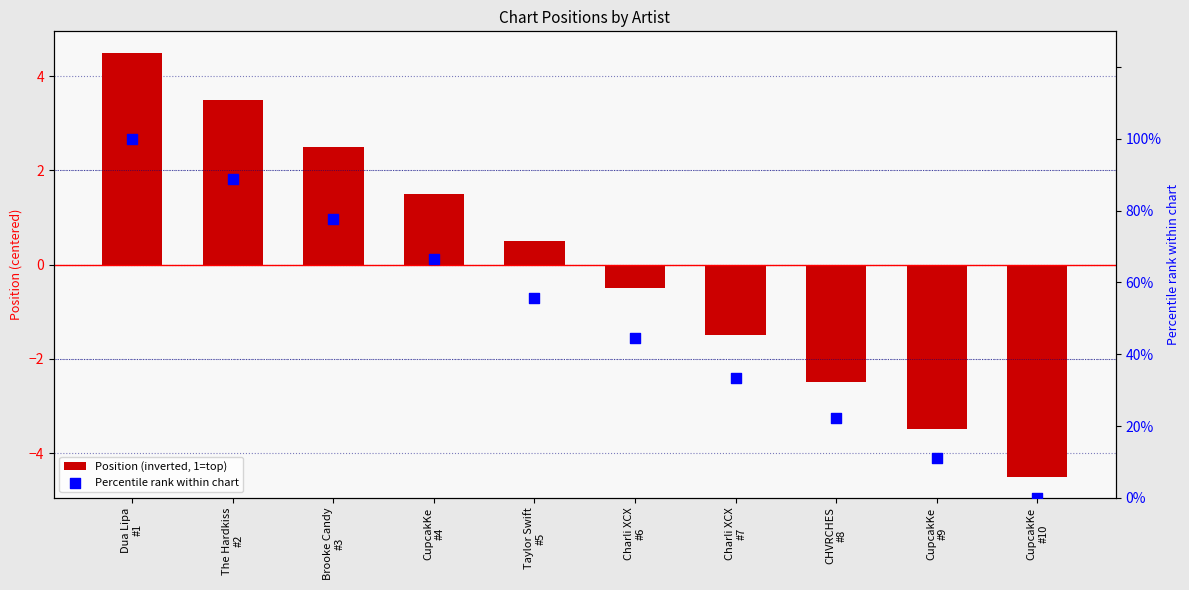

Which series has the widest spread of Y values?

Percentile rank within chart